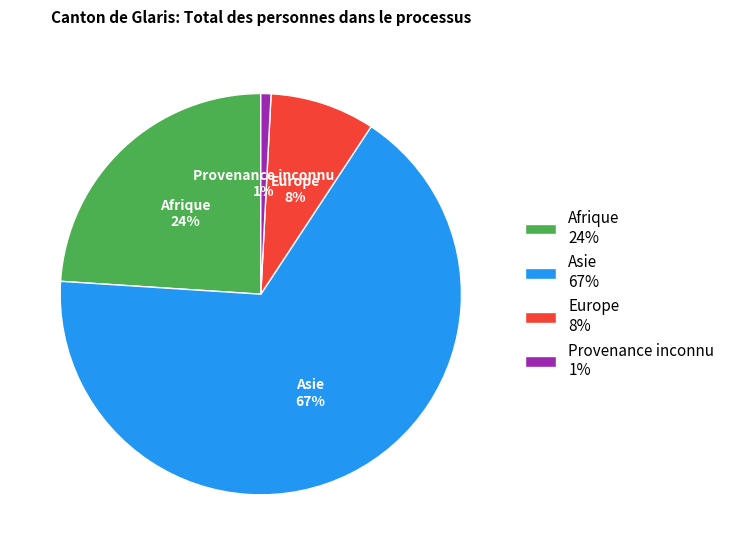

To the nearest percent, what percentage of the pie is Europe?

8%